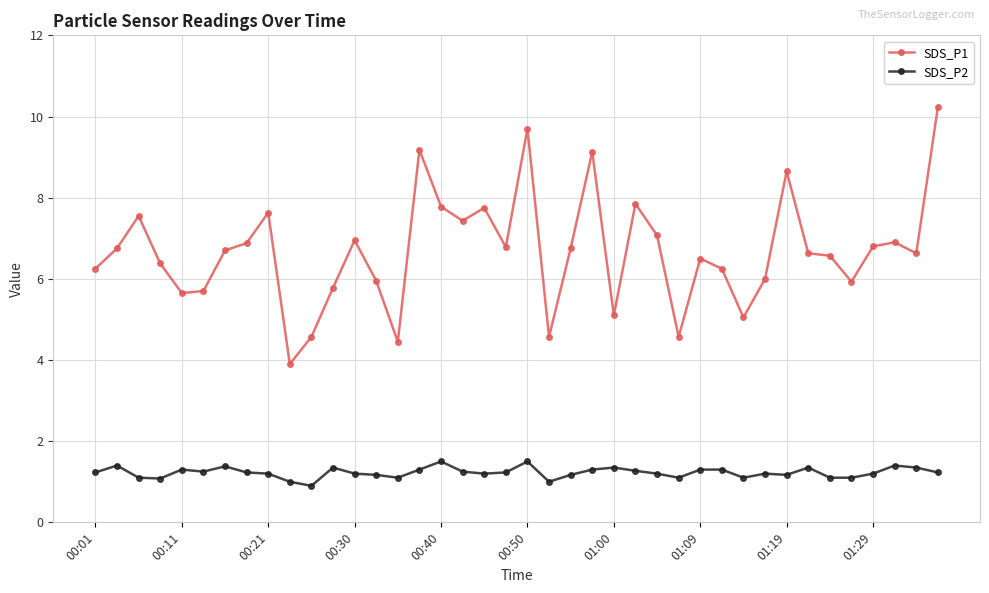

Rank the series by their maximum value, from lowest to highest.

SDS_P2, SDS_P1